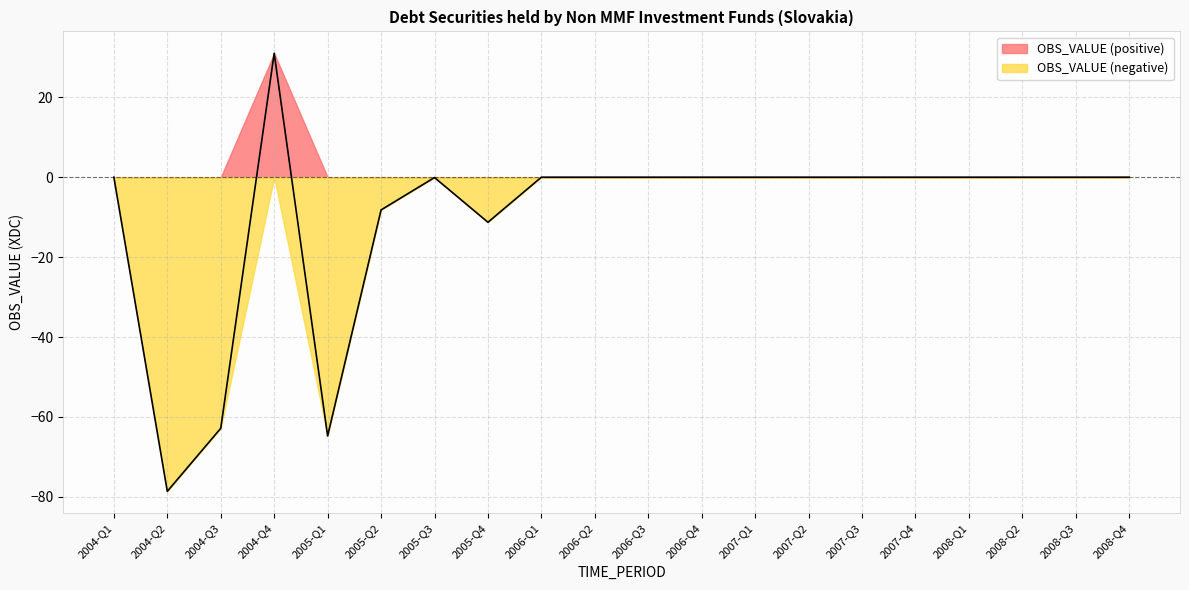

Reading right to left, what are all the values shown in this chart?

2008-Q4=0.0	2008-Q3=0.0	2008-Q2=0.0	2008-Q1=0.0	2007-Q4=0.0	2007-Q3=0.0	2007-Q2=0.0	2007-Q1=0.0	2006-Q4=0.0	2006-Q3=0.0	2006-Q2=0.0	2006-Q1=0.0	2005-Q4=-11.3	2005-Q3=-0.1	2005-Q2=-8.2	2005-Q1=-64.8	2004-Q4=31.0	2004-Q3=-62.9	2004-Q2=-78.6	2004-Q1=0.0